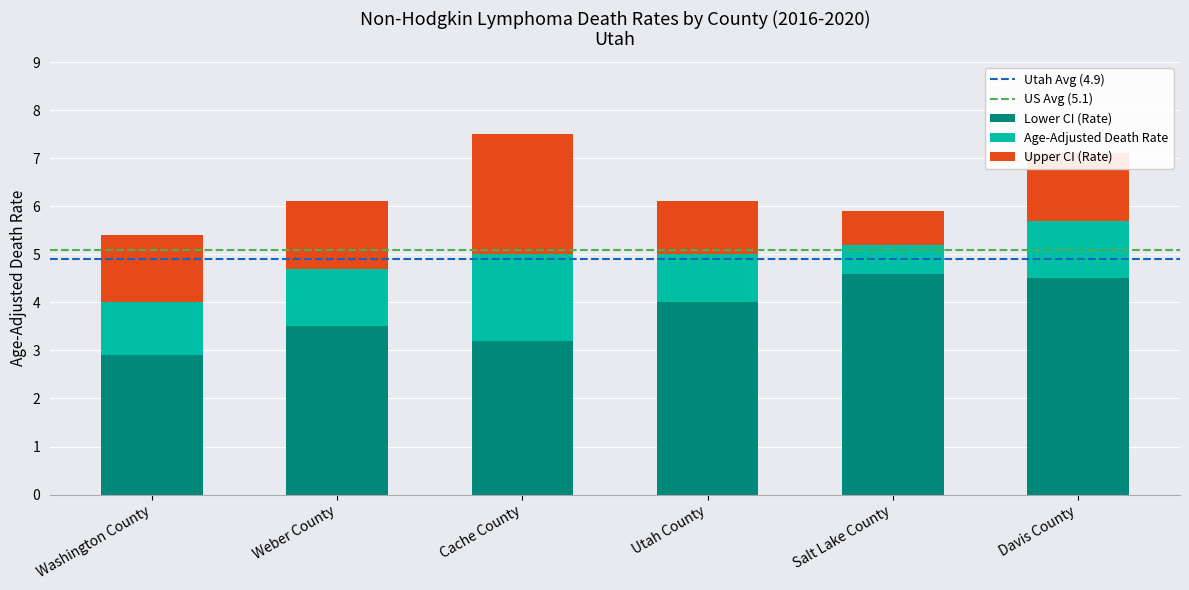

What is the sum of the Lower CI (Rate) values at Salt Lake County and Weber County?

8.1